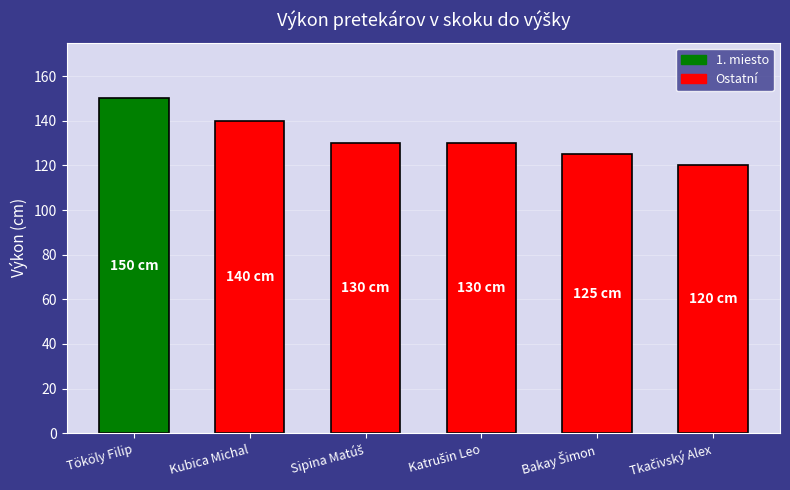

What is the difference between the maximum and second lowest values?

25